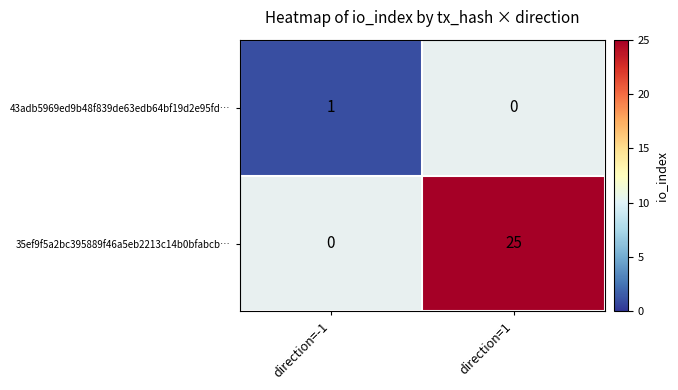

At which category does the chart reach its peak across all series?

direction=1